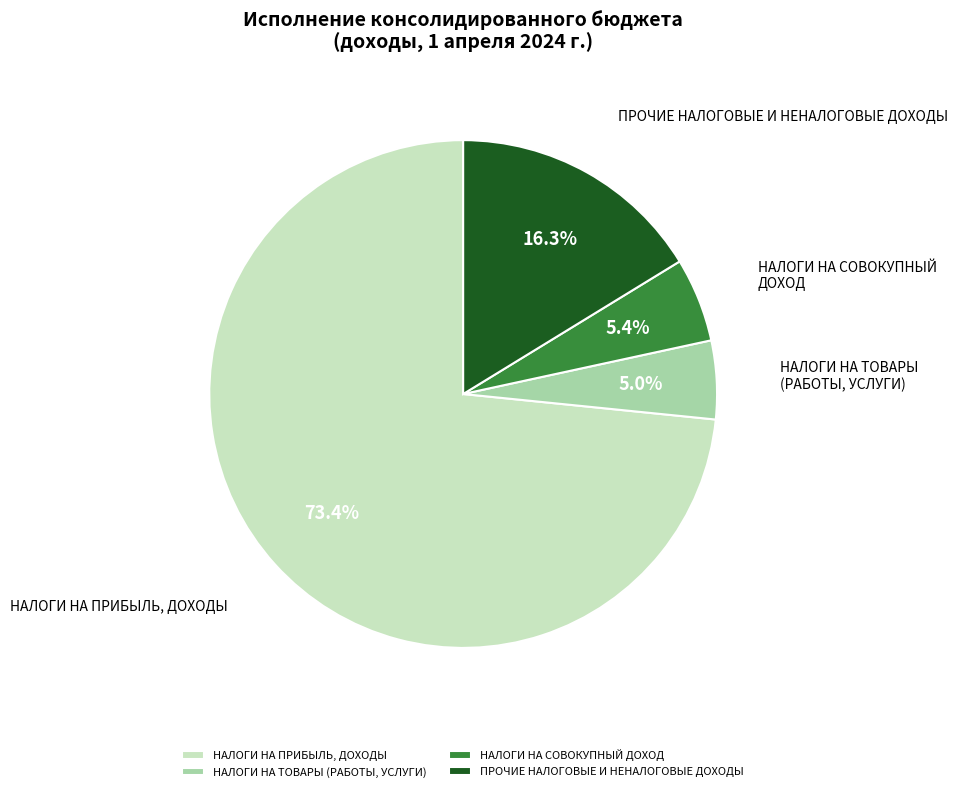

Is it true that НАЛОГИ НА ТОВАРЫ (РАБОТЫ, УСЛУГИ) is 5% of the pie?

True